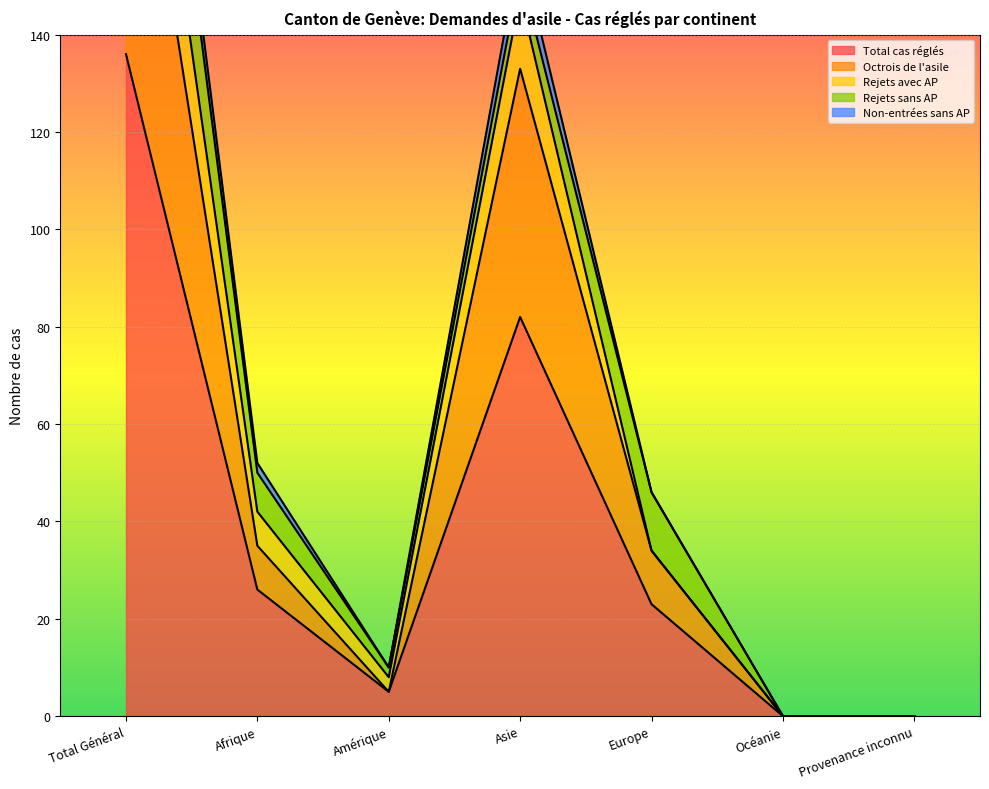

What is the greatest value displayed?

232